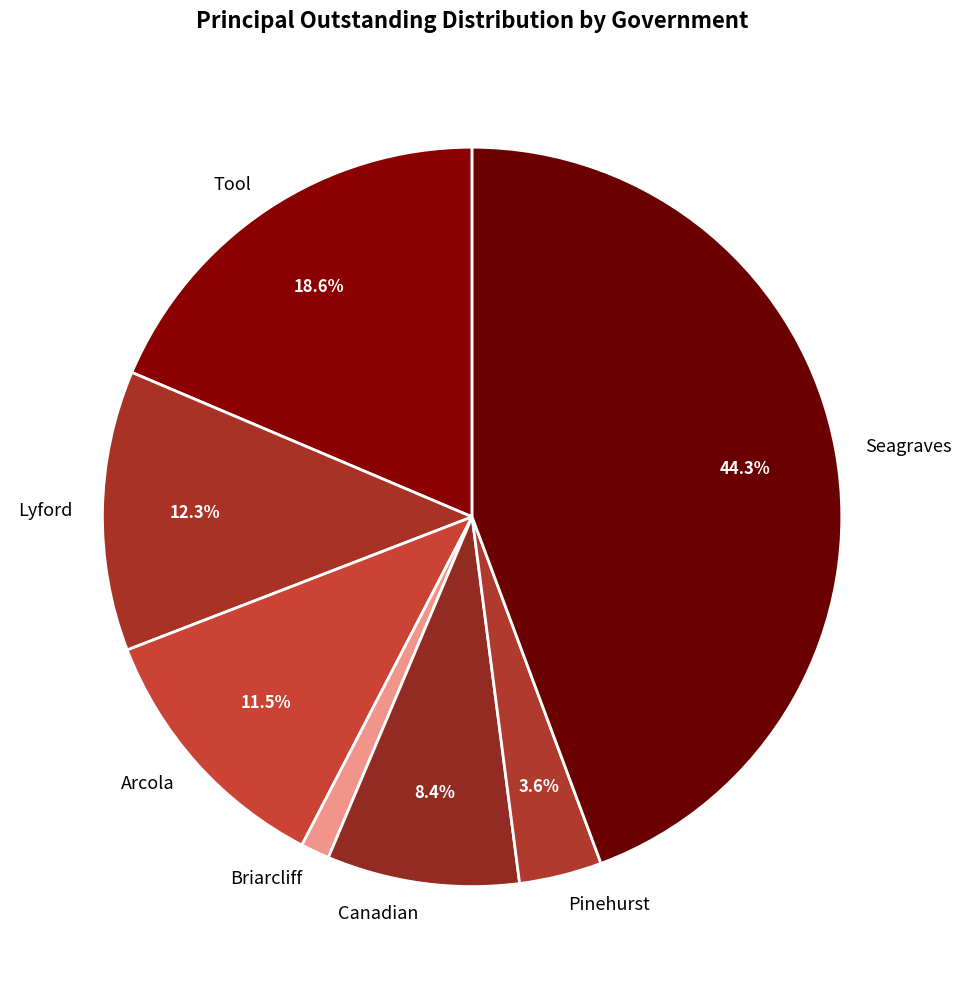

To the nearest percent, what is the average slice percentage?

14%